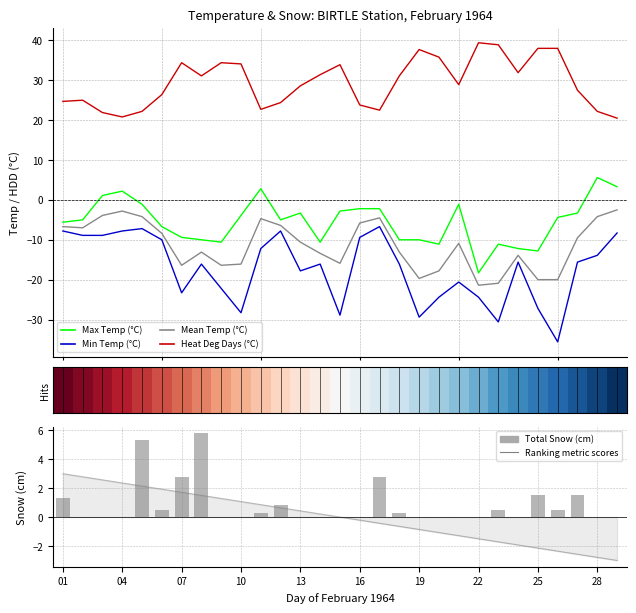

Which series changed the most between 07 and 17?

Min Temp (°C)